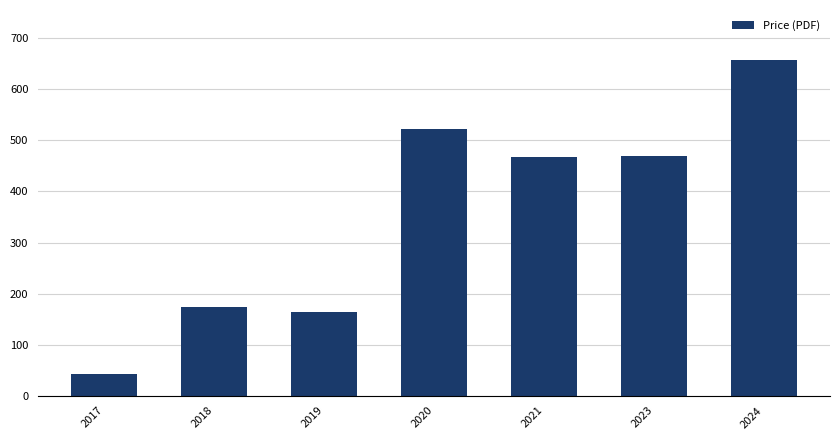

How many bars are there in total?

7